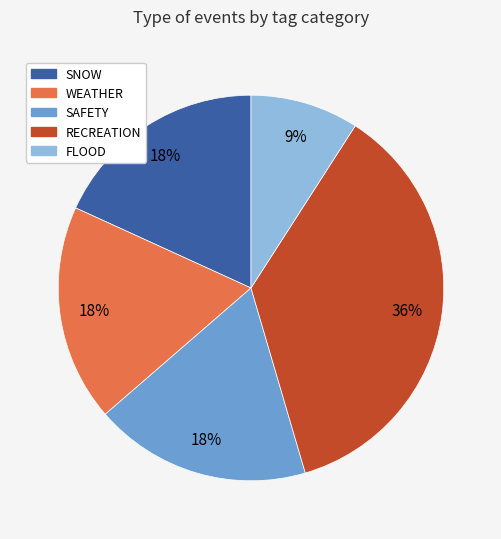

Which has a higher value, RECREATION or FLOOD?

RECREATION